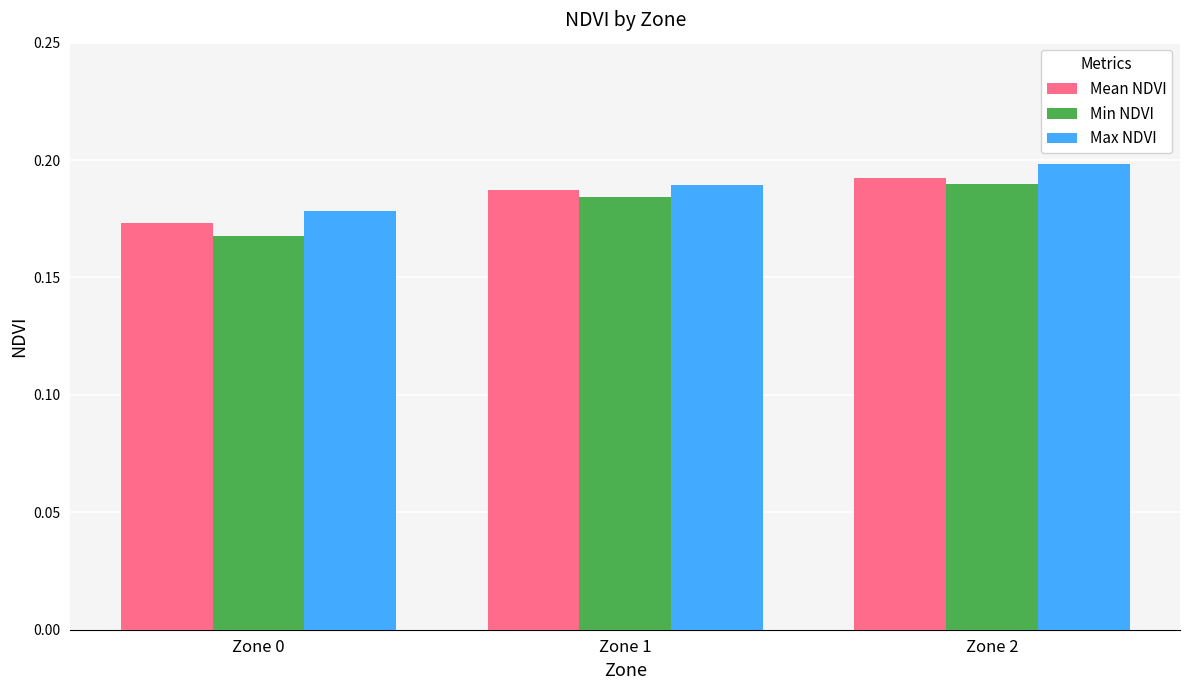

What is the sum of all Mean NDVI values?

0.6